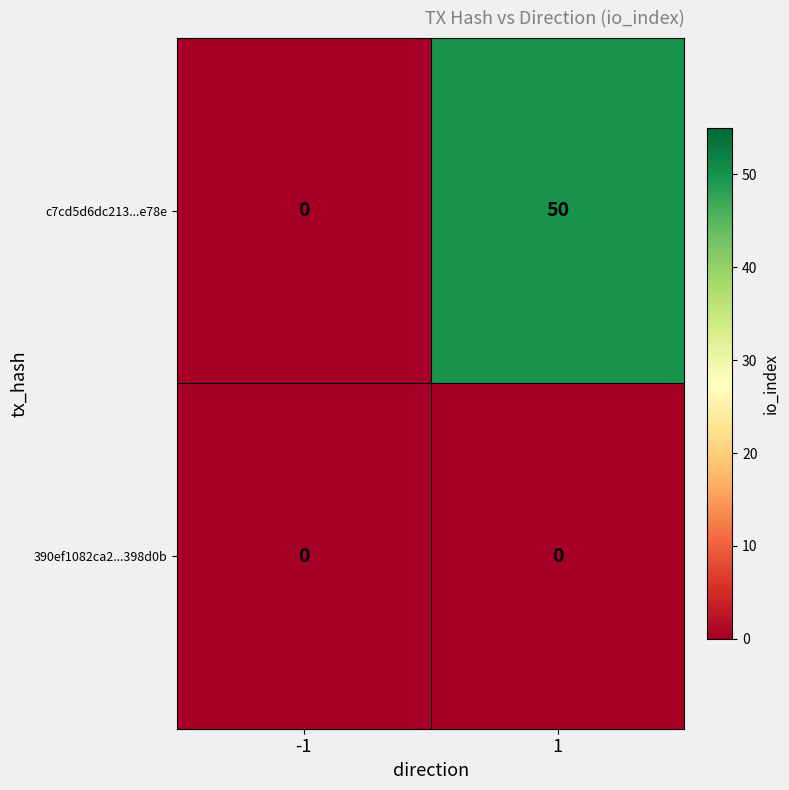

List the series in order of their peak value, highest first.

c7cd5d6dc213...e78e, 390ef1082ca2...398d0b